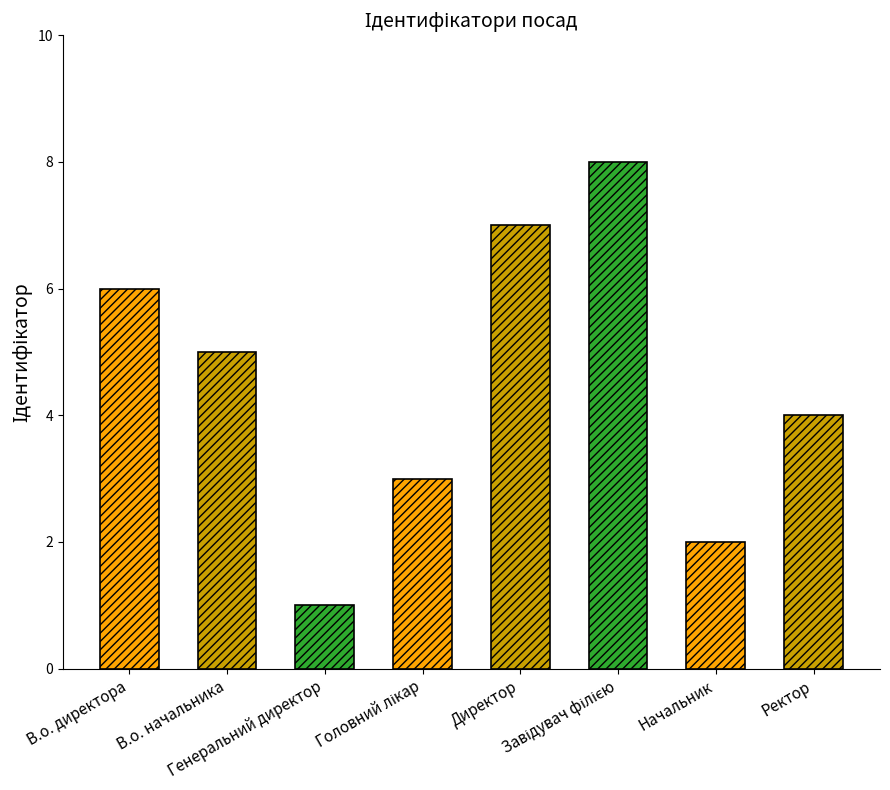

Count the number of data series in this chart.

1